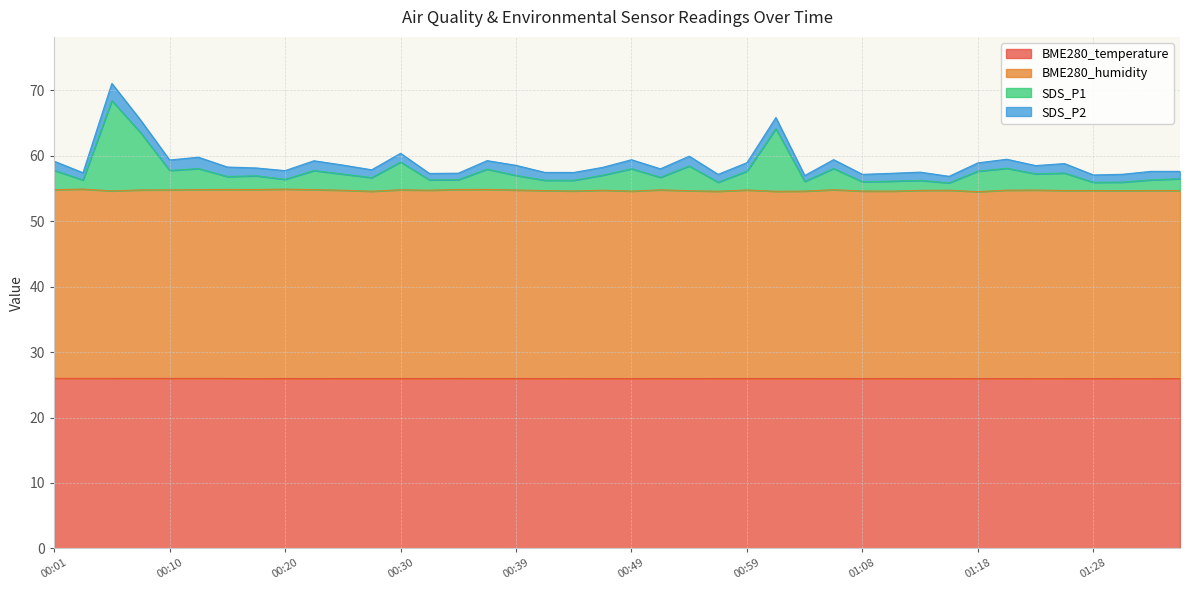

The value of BME280_temperature at 01:18 is 14.7. True or false?

False